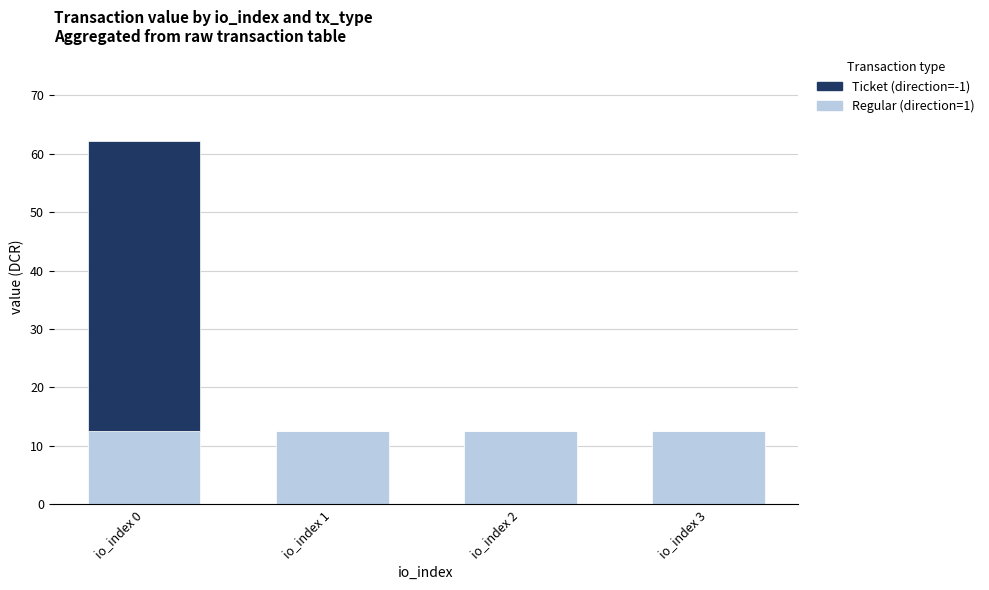

Is it true that Regular (direction=1) equals 12.4 at io_index 0?

True